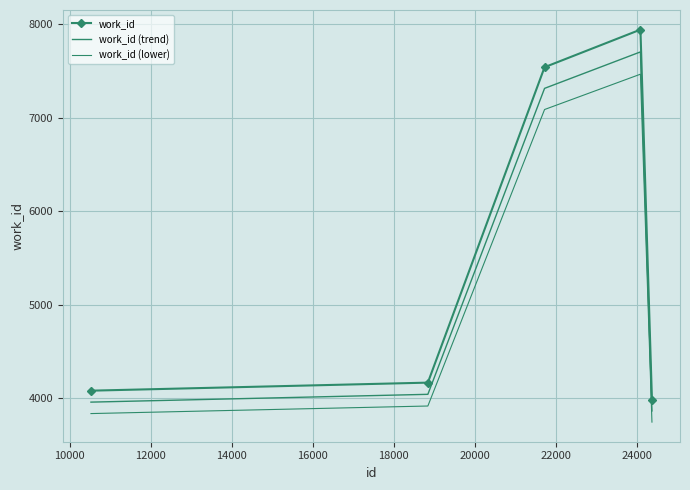

Reading left to right, list all the values displayed in this chart.

work_id: 4083.0	4169.0	7543.0	7945.0	3986.0
work_id (trend): 3960.5	4043.9	7316.7	7706.6	3866.4
work_id (lower): 3838.0	3918.9	7090.4	7468.3	3746.8